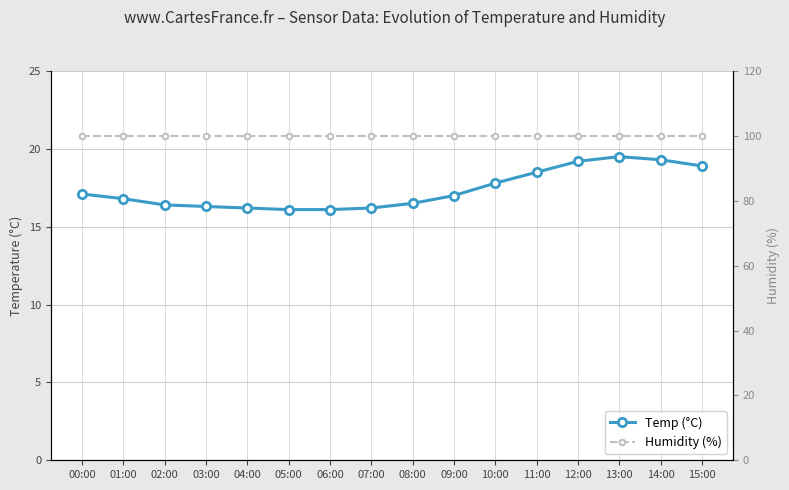

True or false: Temp (°C) and Humidity (%) cross at least once.

False